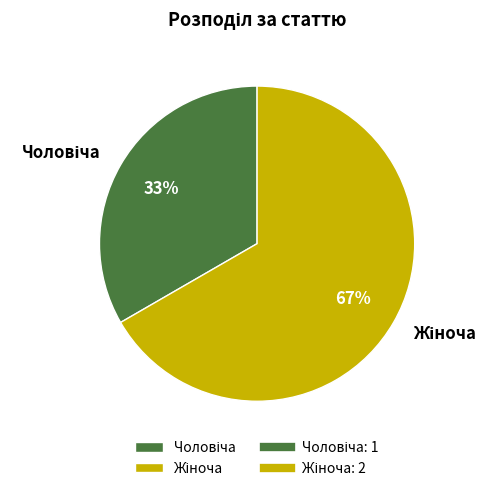

To the nearest percent, what is the average slice percentage?

50%